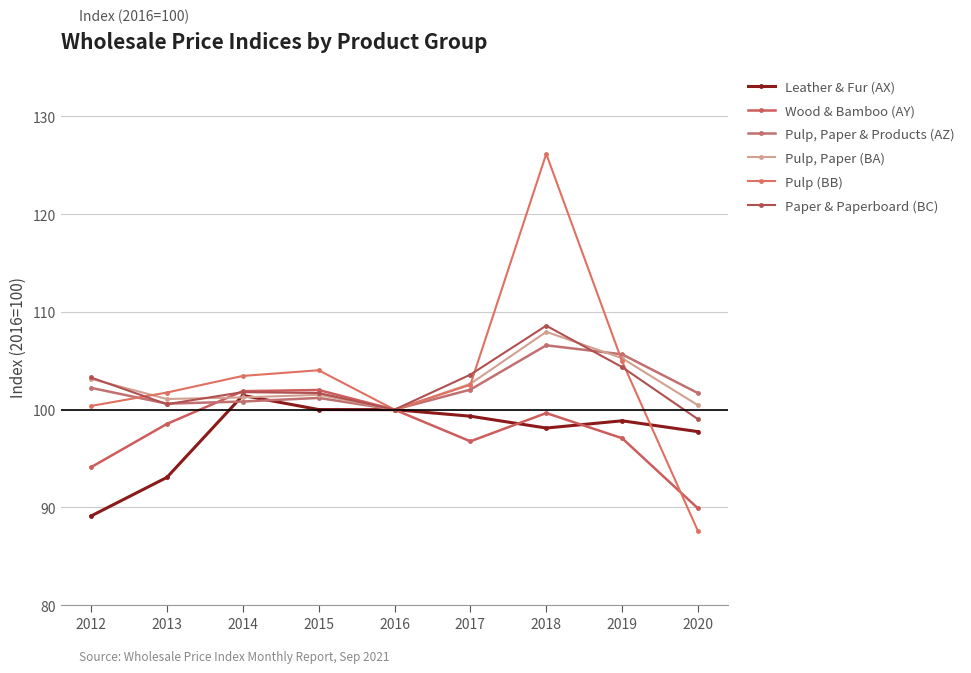

Reading right to left, extract all data points from this chart.

Leather & Fur (AX): 2020=97.8	2019=98.9	2018=98.1	2017=99.3	2016=100.0	2015=100.0	2014=101.5	2013=93.1	2012=89.1
Wood & Bamboo (AY): 2020=89.9	2019=97.1	2018=99.7	2017=96.8	2016=100.0	2015=102.0	2014=101.9	2013=98.5	2012=94.1
Pulp, Paper & Products (AZ): 2020=101.7	2019=105.7	2018=106.6	2017=102.0	2016=100.0	2015=101.2	2014=100.8	2013=100.6	2012=102.2
Pulp, Paper (BA): 2020=100.5	2019=105.3	2018=108.0	2017=102.6	2016=100.0	2015=101.5	2014=101.2	2013=101.1	2012=103.2
Pulp (BB): 2020=87.6	2019=104.9	2018=126.2	2017=102.5	2016=100.0	2015=104.0	2014=103.5	2013=101.8	2012=100.4
Paper & Paperboard (BC): 2020=99.0	2019=104.3	2018=108.6	2017=103.6	2016=100.0	2015=101.7	2014=101.8	2013=100.6	2012=103.3